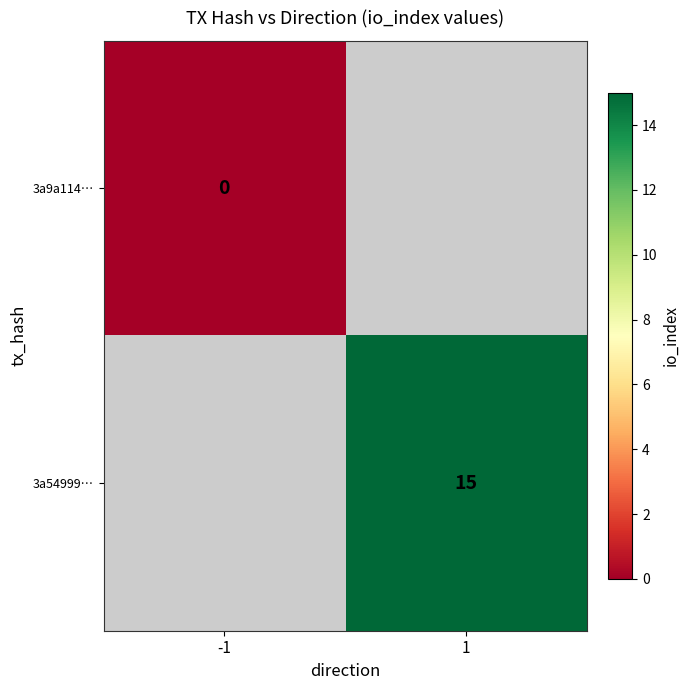

Is it true that 3a54999… equals 15 at 1?

True